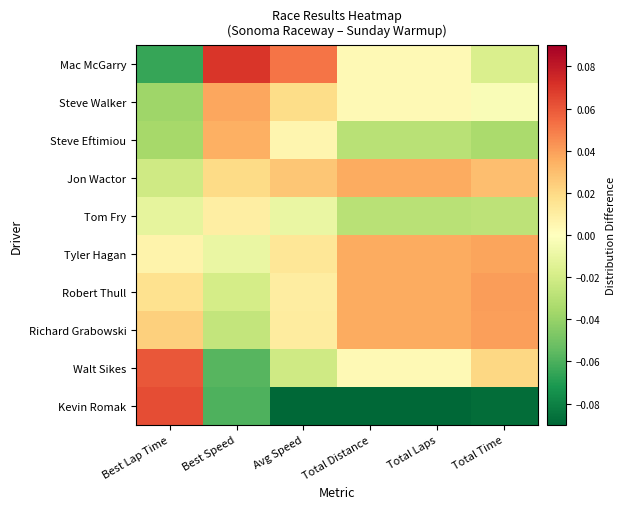

At which category is the sum across all series the highest?

Best Lap Time